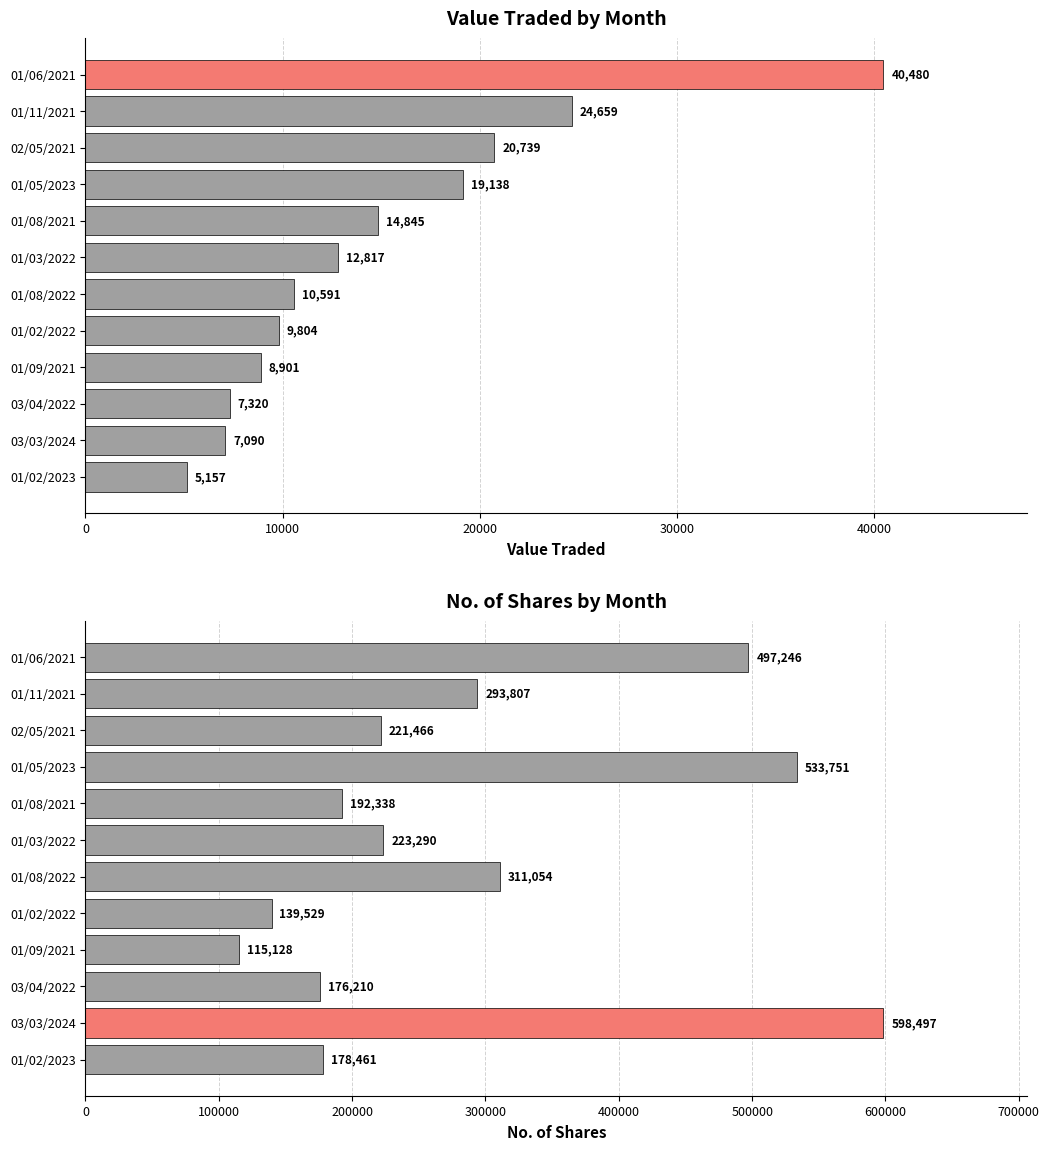

Rank the series by their average value, from lowest to highest.

Value Traded, No. of Shares